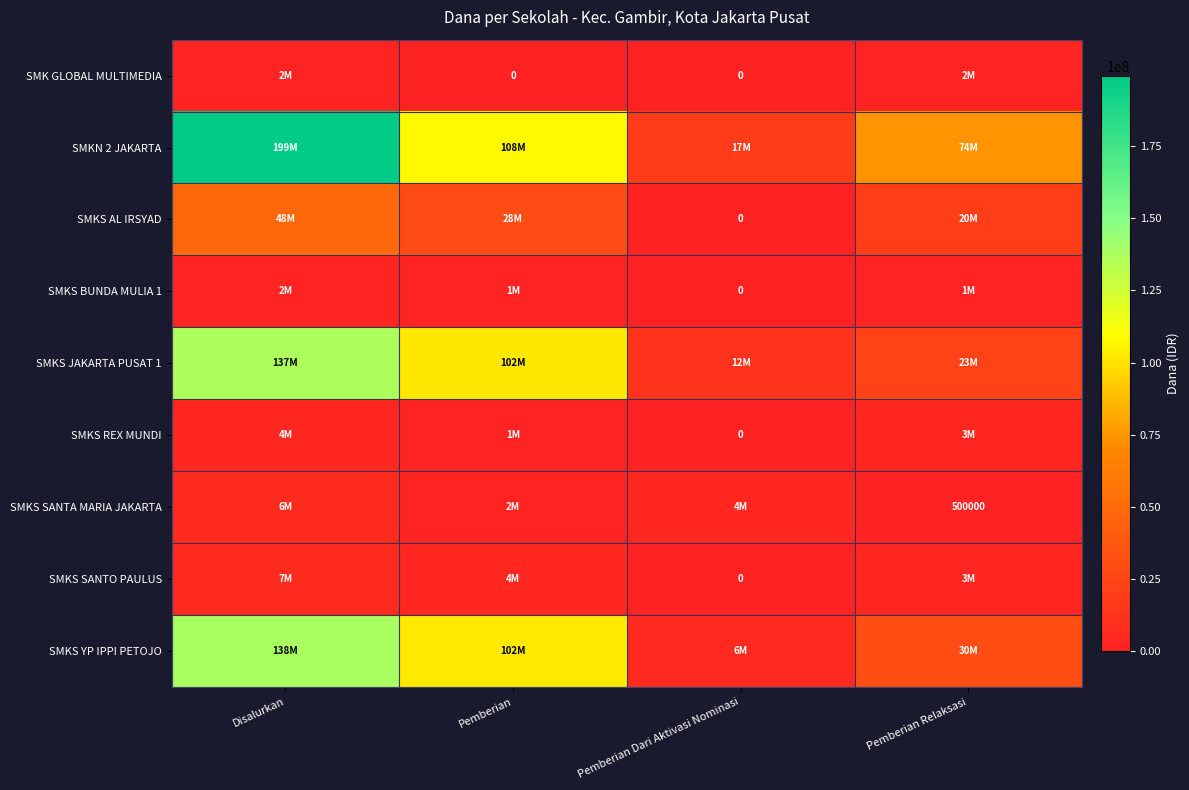

Which series has the largest total across all categories?

SMKN 2 JAKARTA